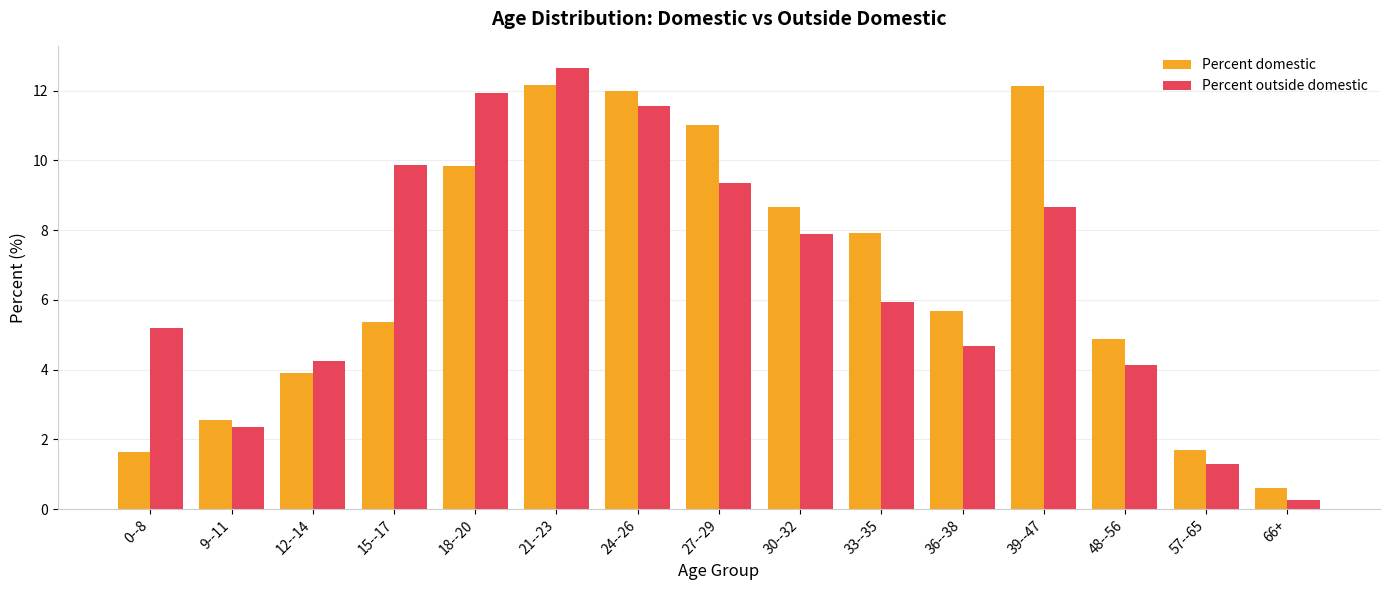

What is the spread (max minus min) of values at 9--11?

0.2